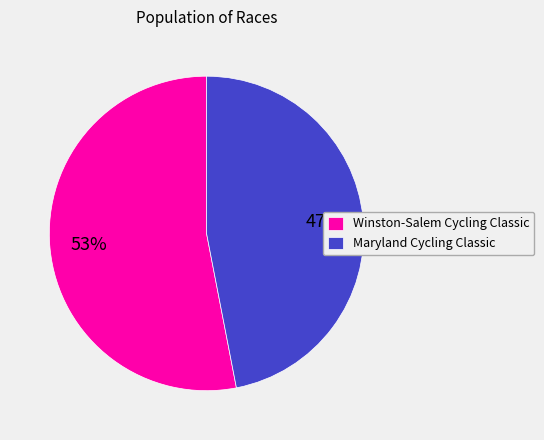

Combined, do Maryland Cycling Classic and Winston-Salem Cycling Classic account for over 50%?

Yes